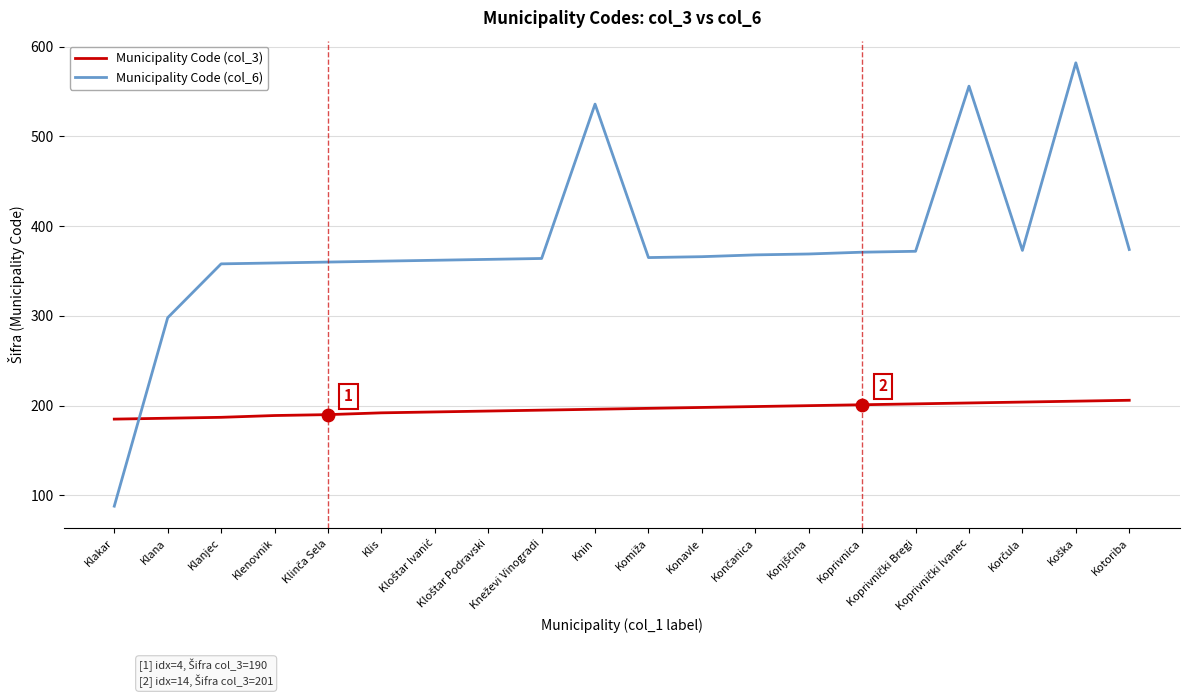

Which series has the largest range (max minus min)?

Municipality Code (col_6)